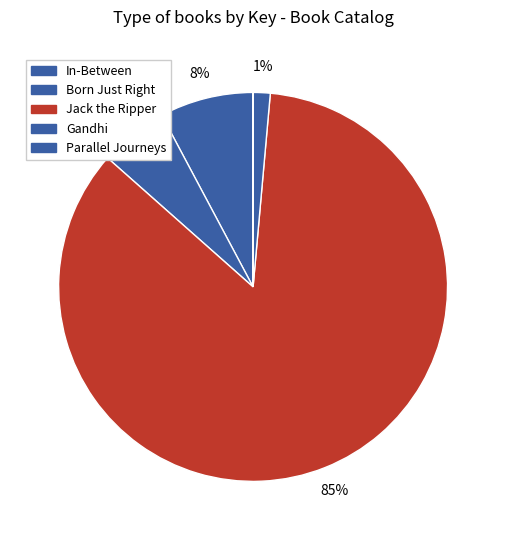

How many slices are in this pie chart?

5